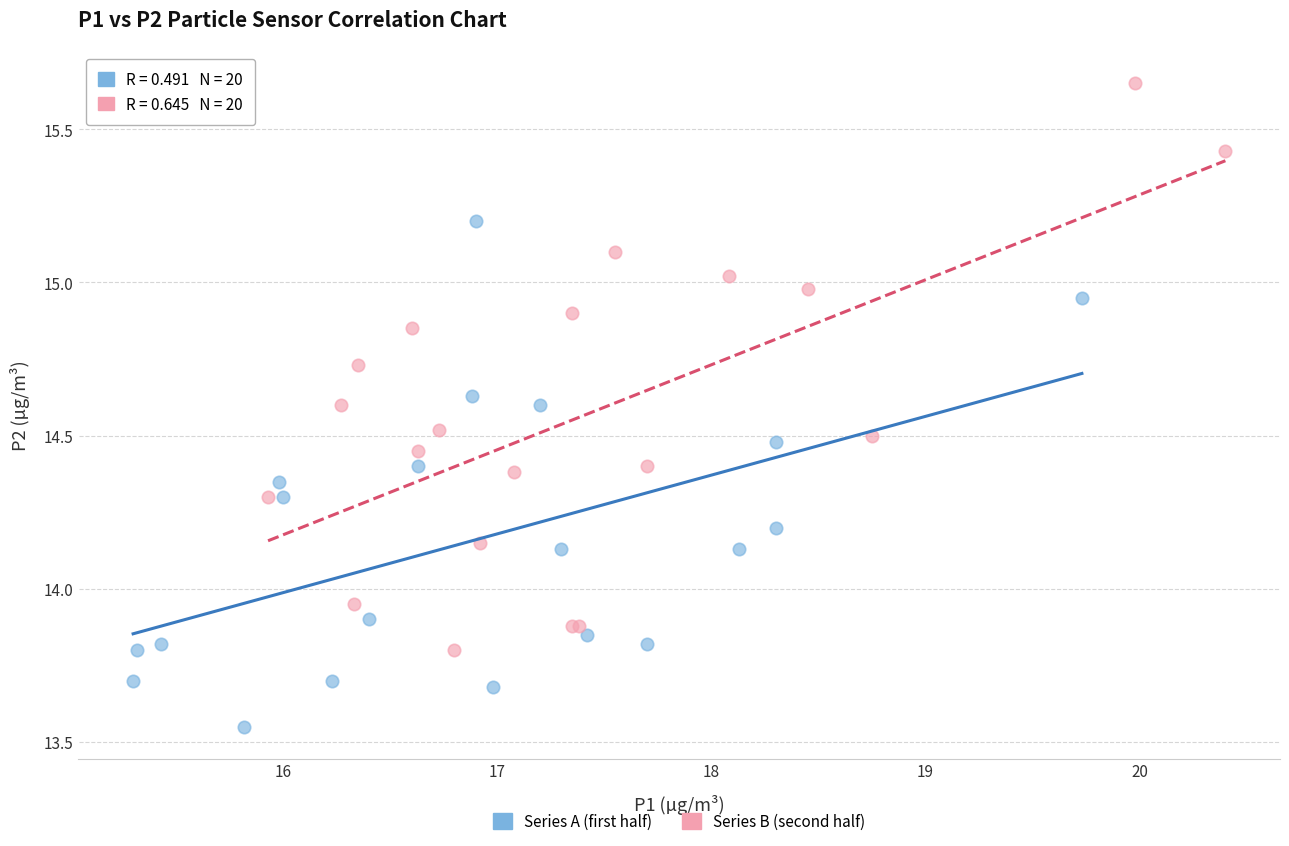

Which series contains the lowest Y value?

Series A (first half)